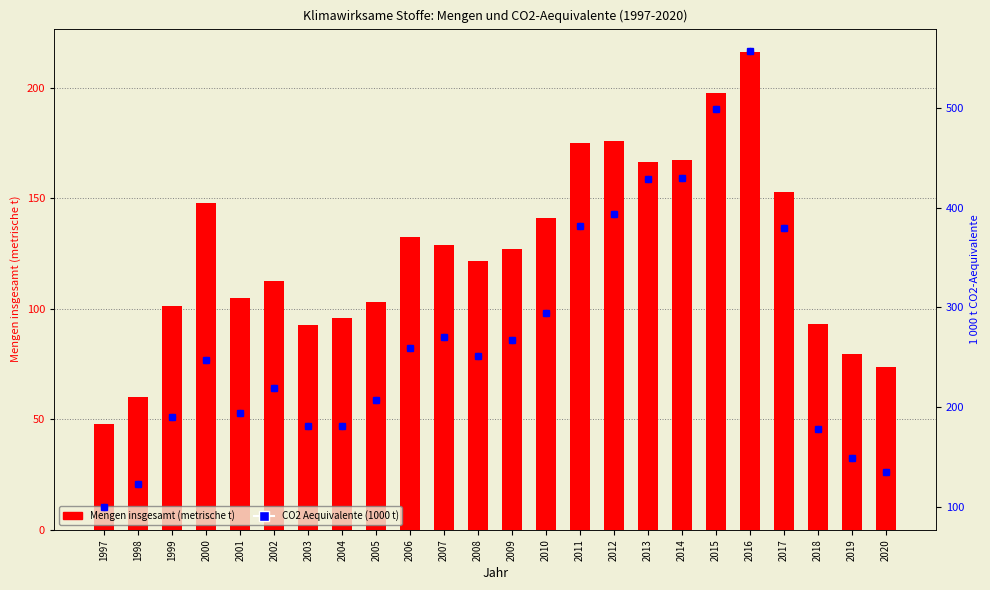

Which series contains the highest Y value?

CO2 Aequivalente (1000 t)